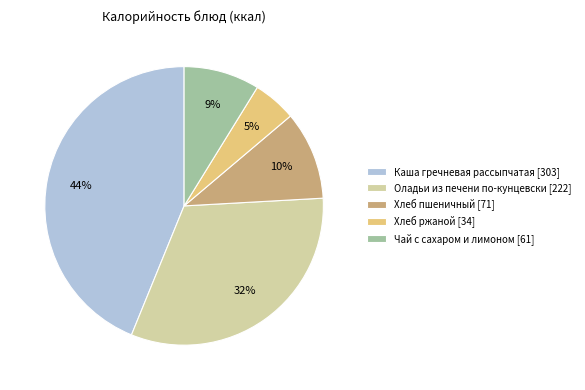

Is the sum of Каша гречневая рассыпчатая [303] and Хлеб ржаной [34] greater than half?

No